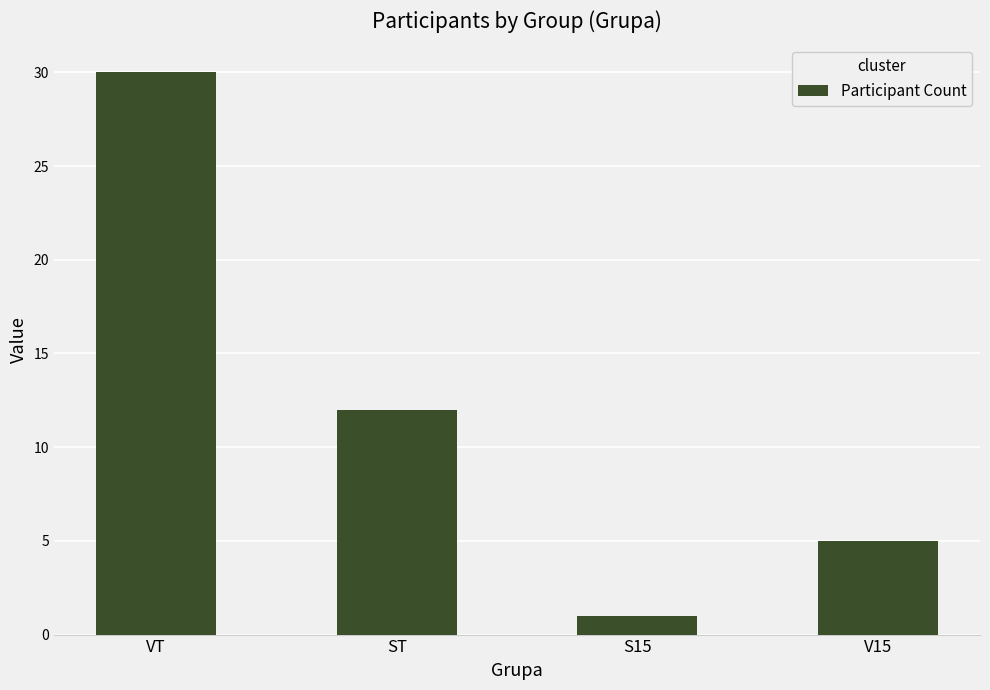

Count the values in the range 5 to 30.

3